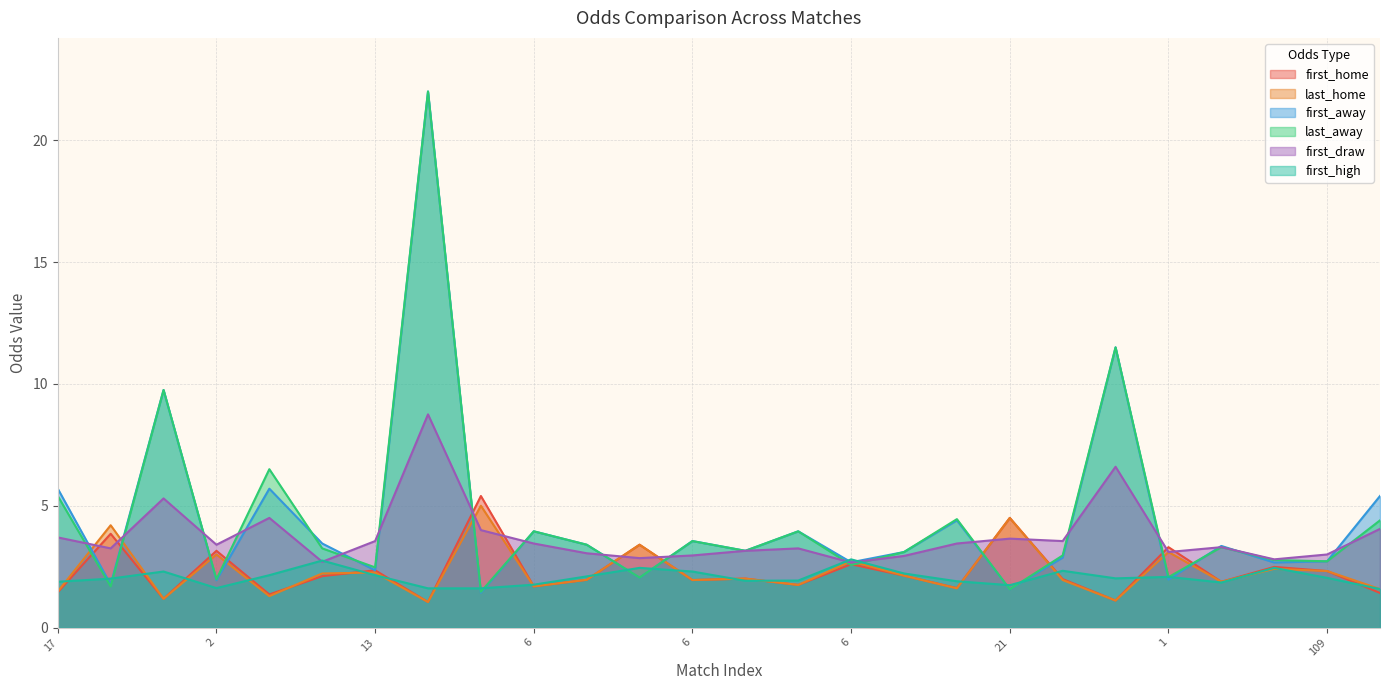

Between 2 and 21, which series saw the biggest shift?

last_home